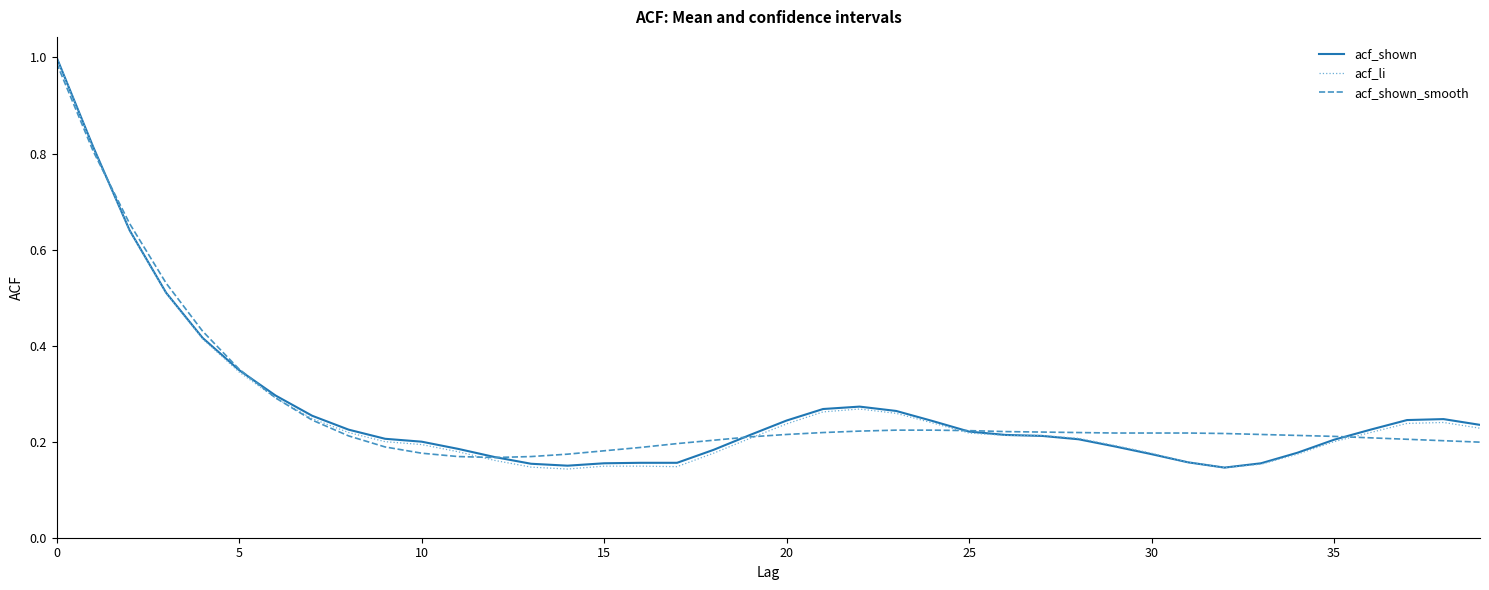

What are all the series names shown in the legend?

acf_shown, acf_li, acf_shown_smooth